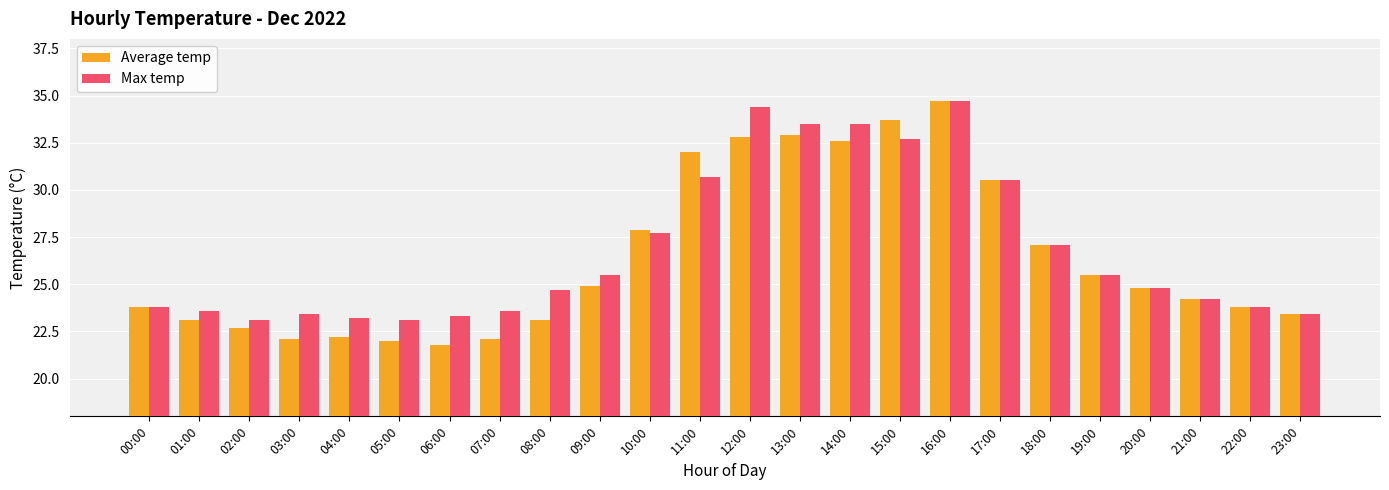

Reading left to right, transcribe all the data shown in this chart.

Average temp: 23.8	23.1	22.7	22.1	22.2	22.0	21.8	22.1	23.1	24.9	27.9	32.0	32.8	32.9	32.6	33.7	34.7	30.5	27.1	25.5	24.8	24.2	23.8	23.4
Max temp: 23.8	23.6	23.1	23.4	23.2	23.1	23.3	23.6	24.7	25.5	27.7	30.7	34.4	33.5	33.5	32.7	34.7	30.5	27.1	25.5	24.8	24.2	23.8	23.4